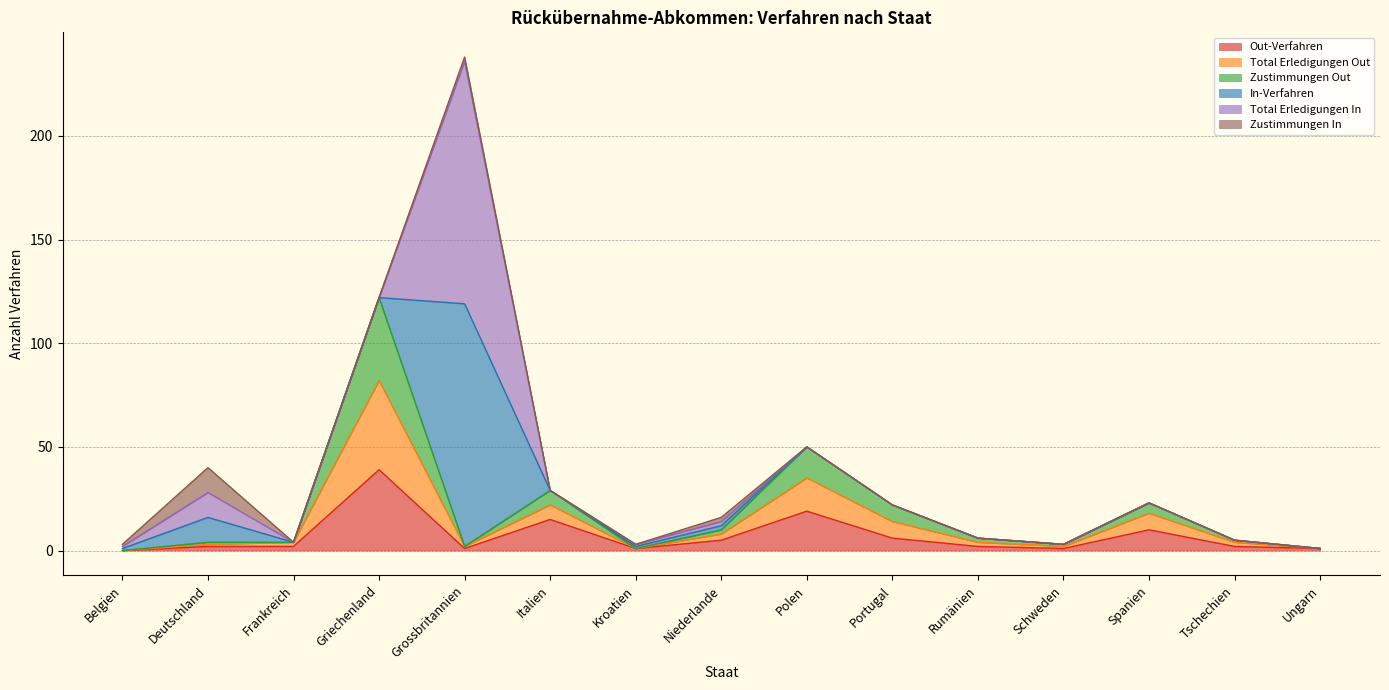

In Zustimmungen Out, how many points are higher than both neighbors (excluding endpoints)?

4